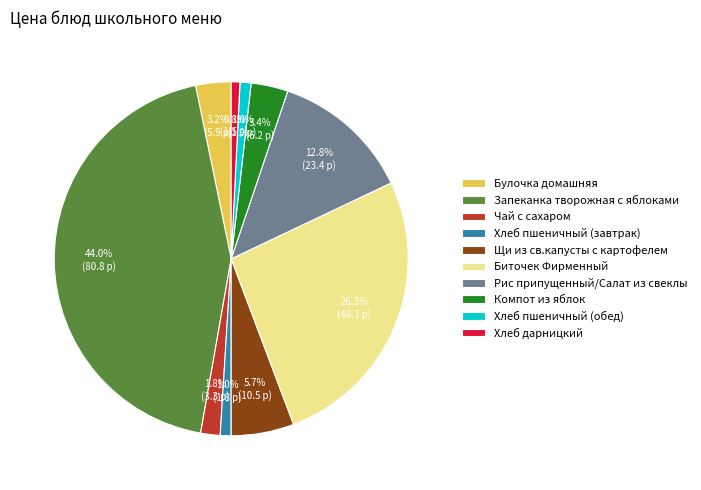

Approximately how many times larger is the value at Хлеб пшеничный (обед) compared to Хлеб дарницкий?

1.3